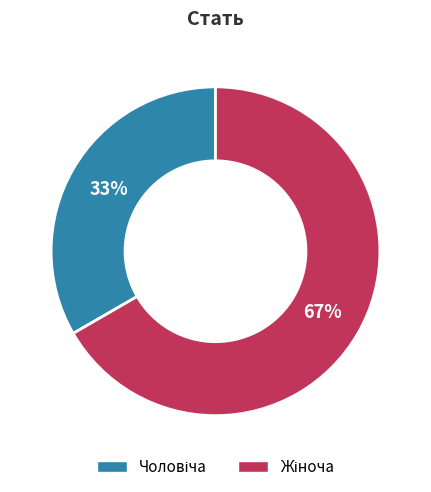

Does any single category account for the majority?

Yes